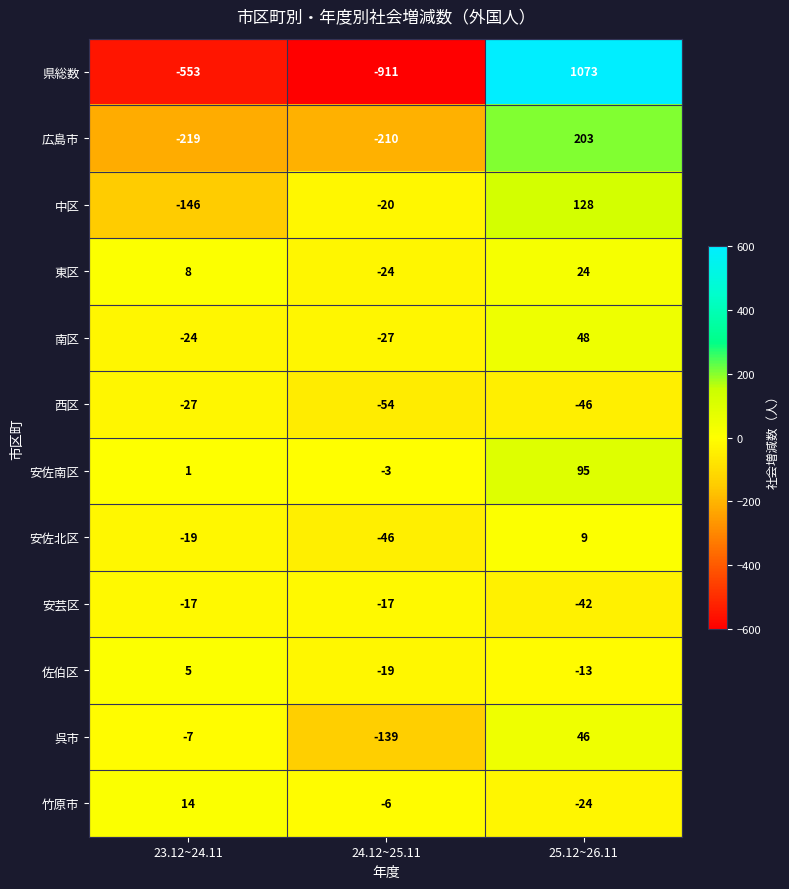

Read the 南区 value at 23.12~24.11.

-24